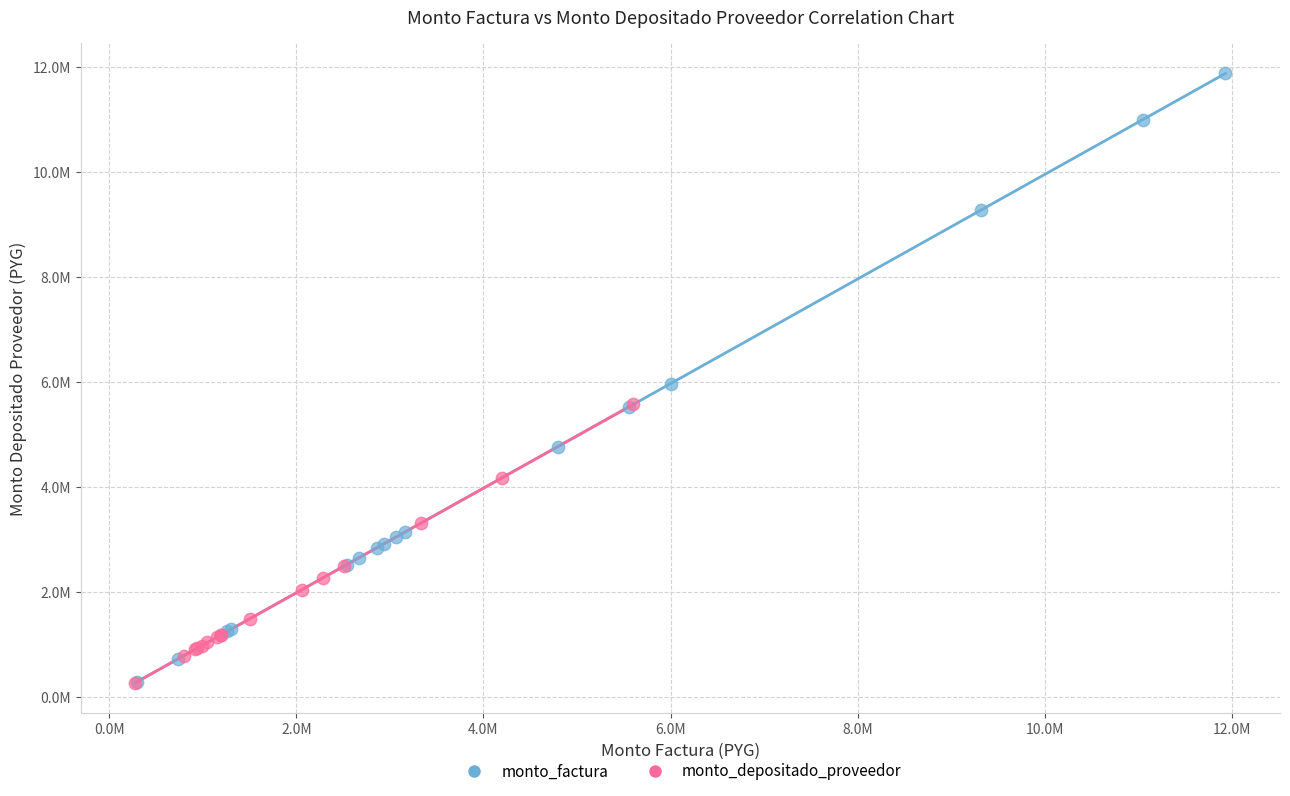

What are all the series names shown in the legend?

monto_factura, monto_depositado_proveedor